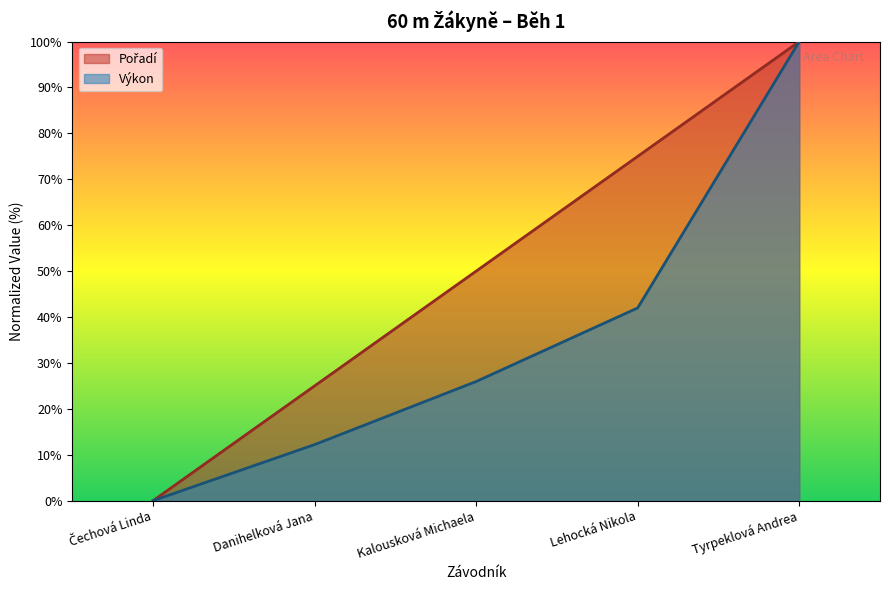

What are all the series names shown in the legend?

Pořadí, Výkon